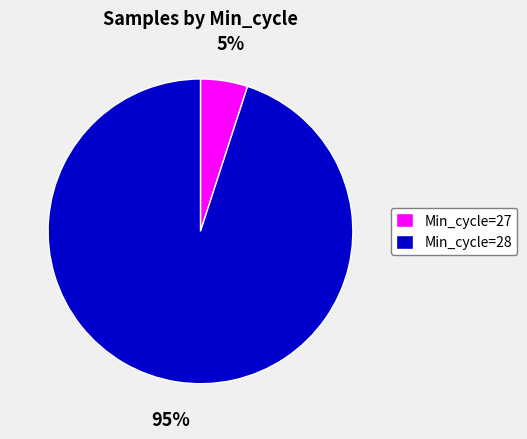

True or false: Min_cycle=28 accounts for 95% of the total.

True